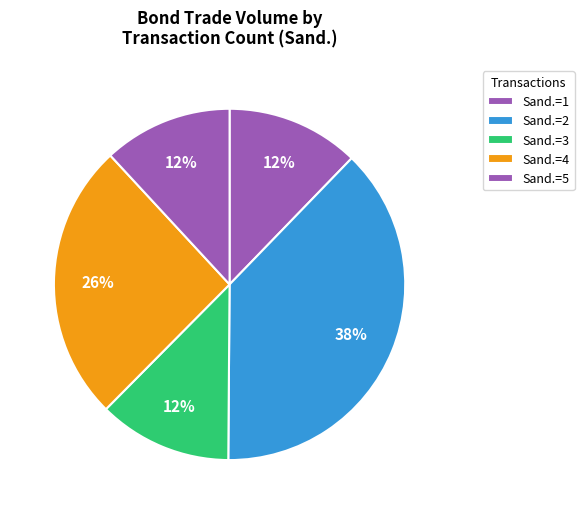

How many segments does this pie chart have?

5